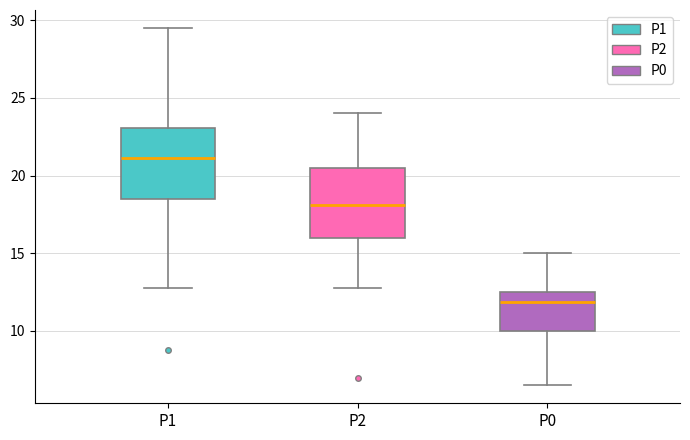

Where does the upper whisker of the box for P2 end on the y-axis? The values are not printed on the chart, so give them approximately, as read against the axis.

24.0